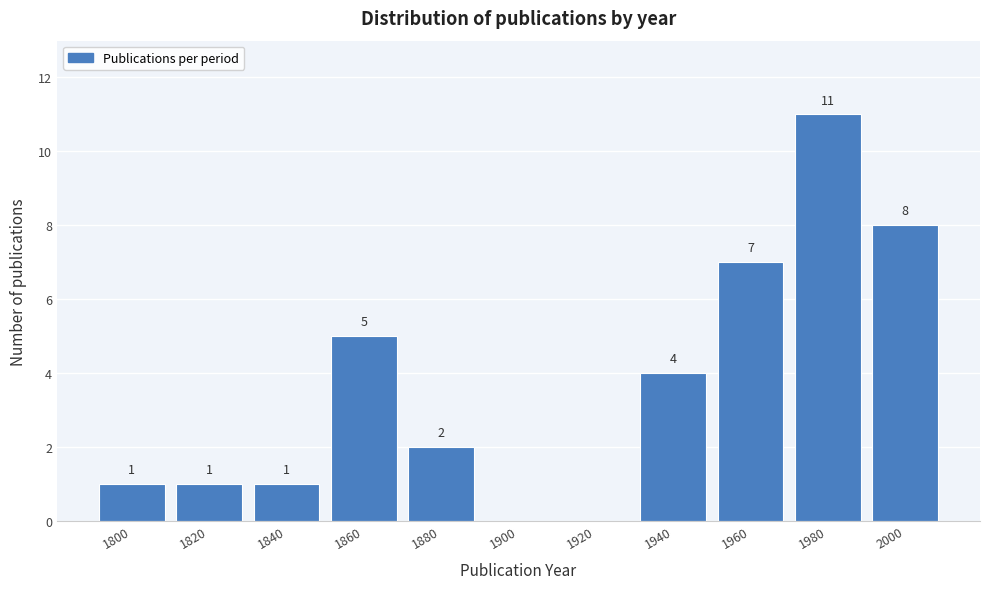

Reading left to right, what are all the values shown in this chart?

1800=1	1820=1	1840=1	1860=5	1880=2	1900=0	1920=0	1940=4	1960=7	1980=11	2000=8